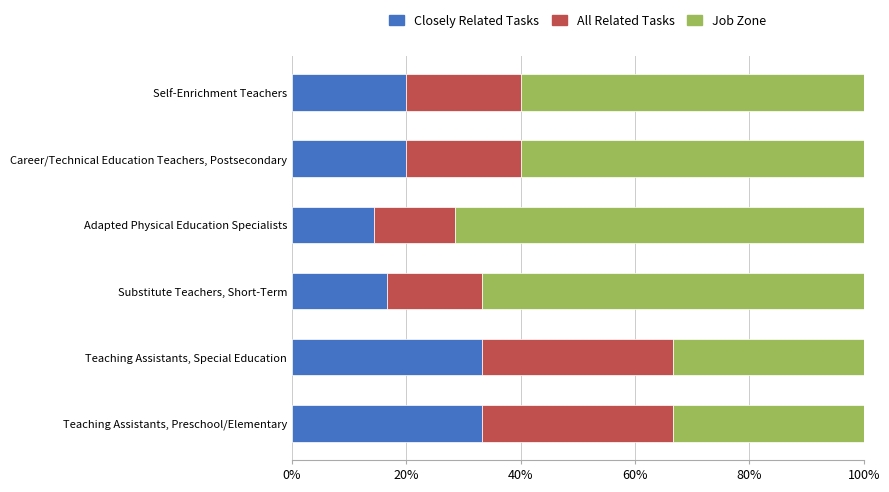

What is the highest value of the Closely Related Tasks series?

33.3